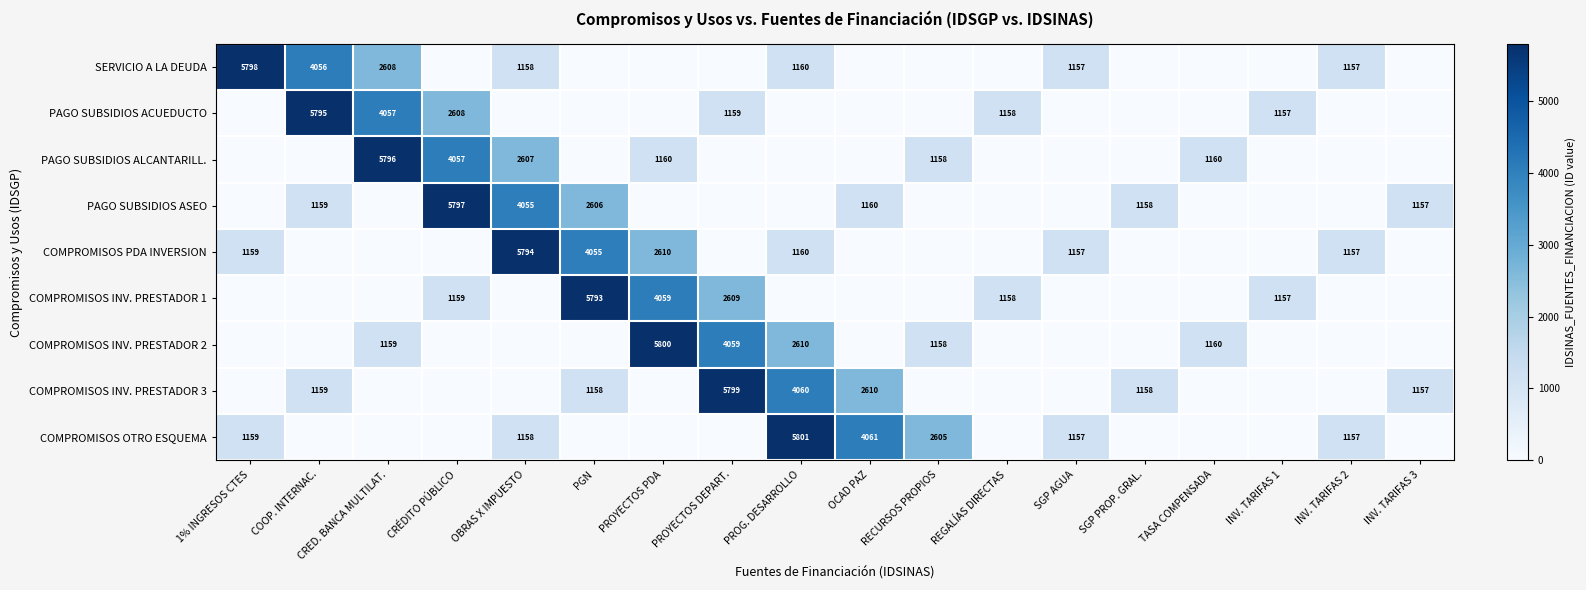

The value of PAGO SUBSIDIOS ACUEDUCTO at COOP. INTERNAC. is 5795. True or false?

True